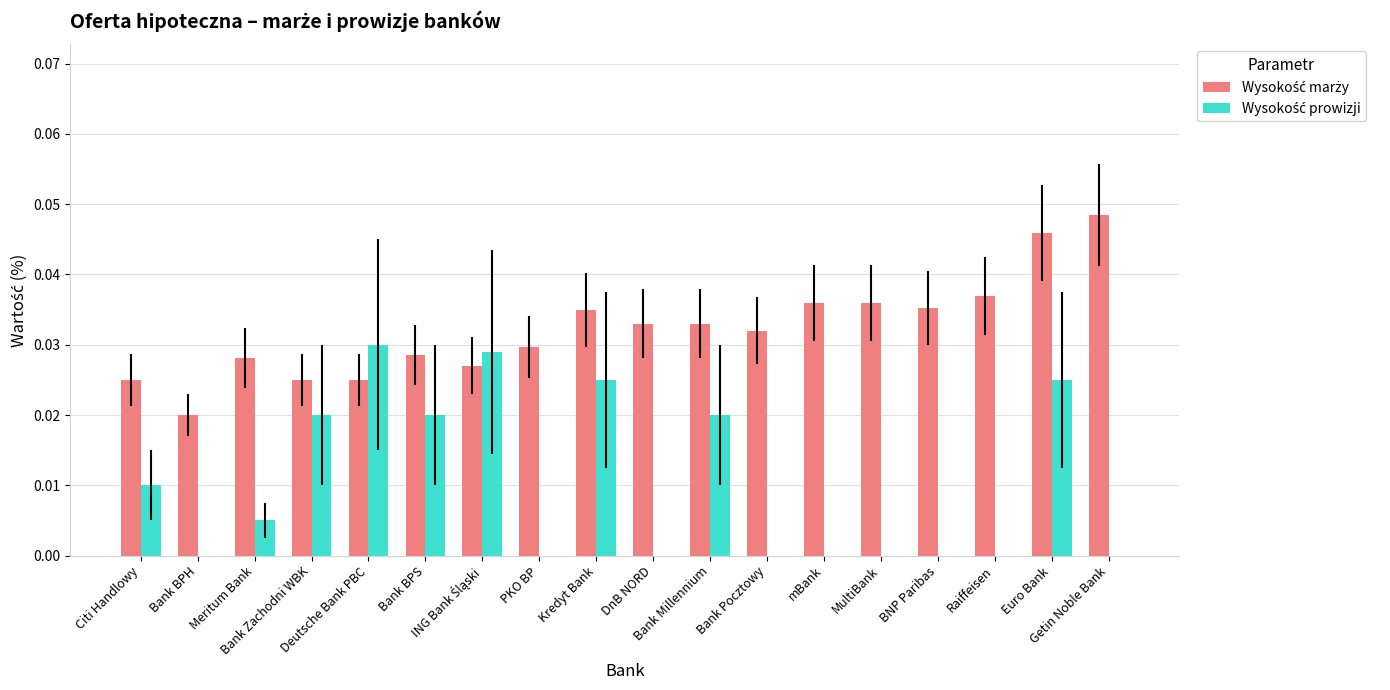

What position from the right is Kredyt Bank?

10